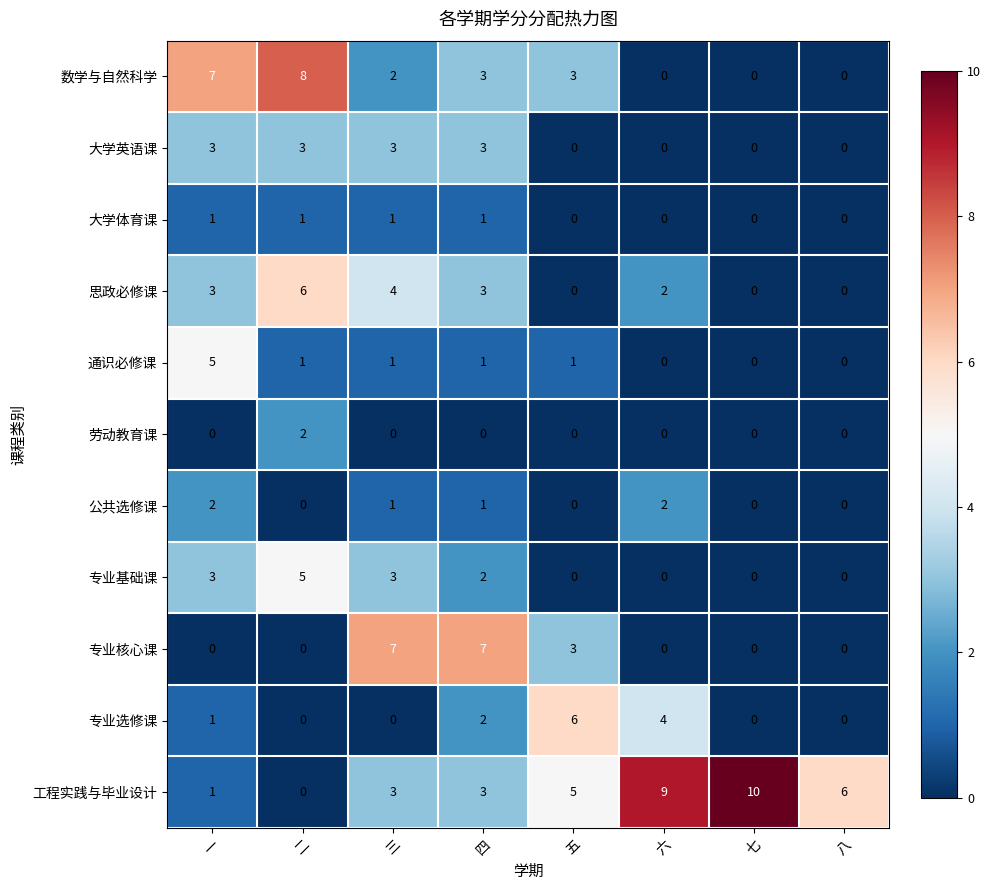

How many data points does each series have?

8